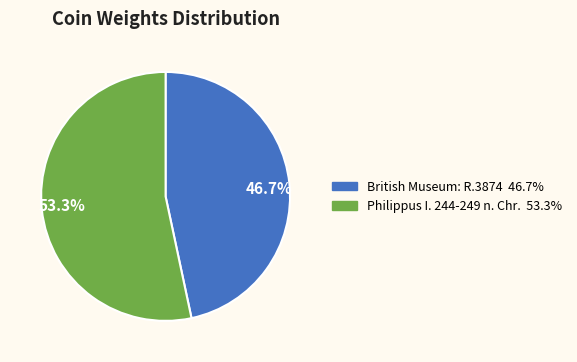

Do British Museum: R.3874 and Philippus I. 244-249 n. Chr. together represent more than half of the pie?

Yes